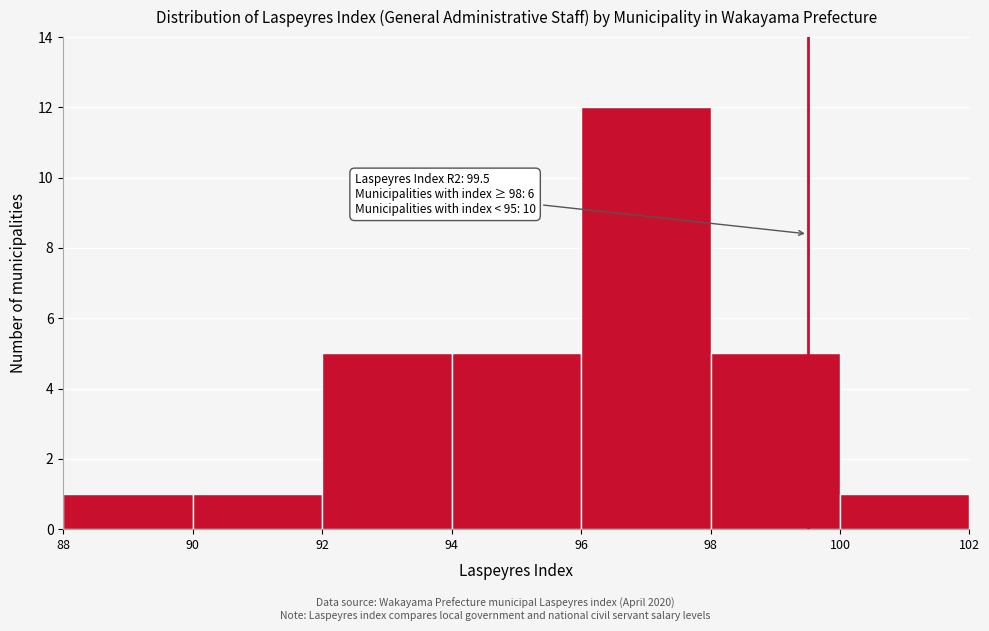

Over which range of the x-axis is the bar tallest?

96 to 98